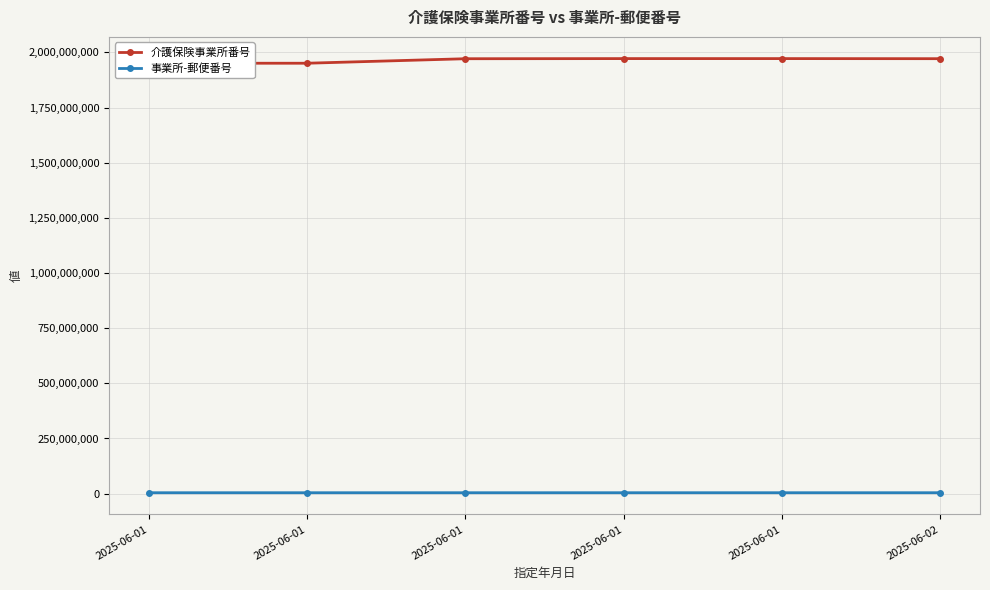

True or false: 介護保険事業所番号 and 事業所-郵便番号 cross at least once.

False